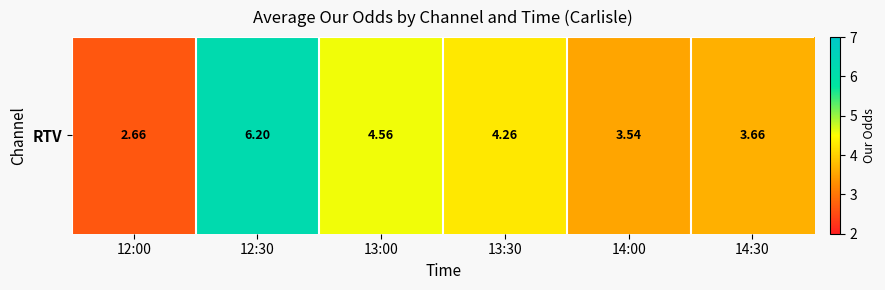

What is the sum of all values?

24.9